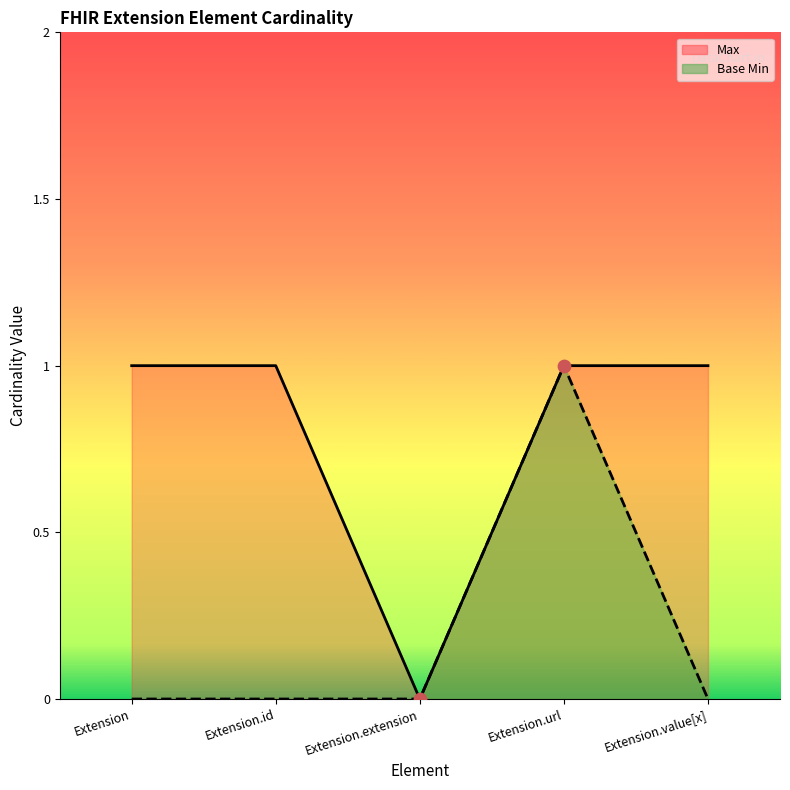

What are all the series names shown in the legend?

Max, Base Min